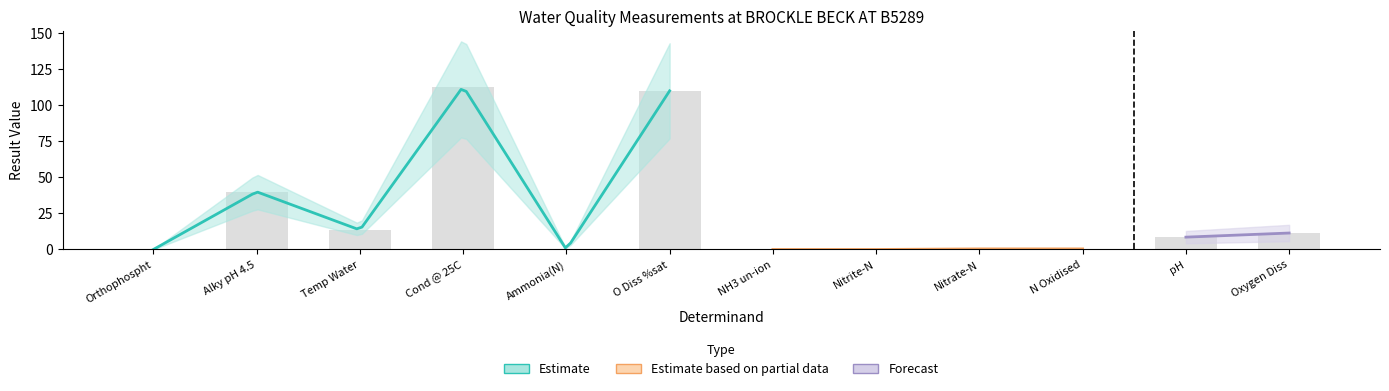

The chart shows a value of 0.0 at NH3 un-ion. True or false?

False